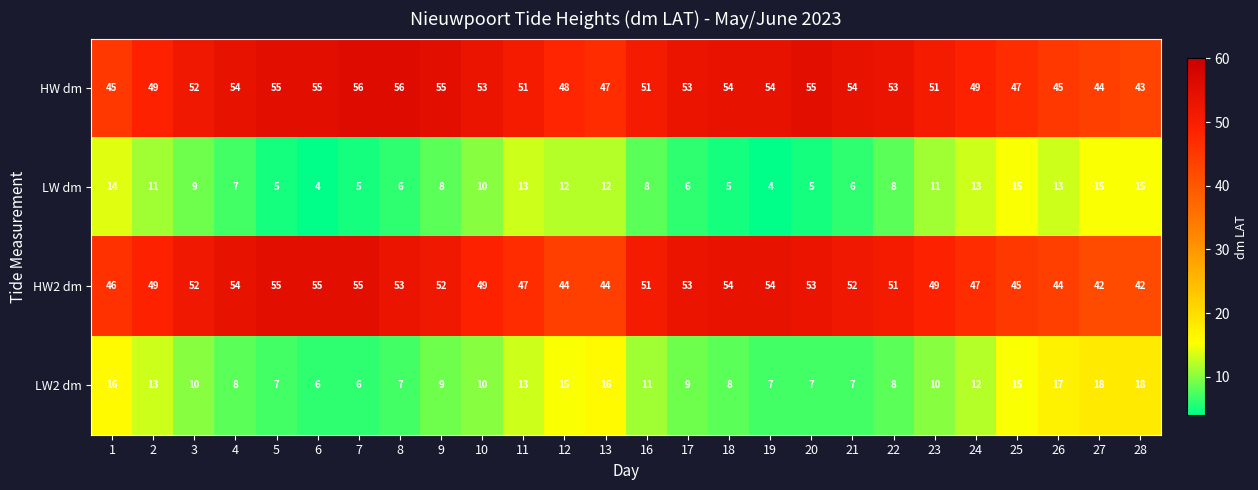

What is the smallest value displayed?

4